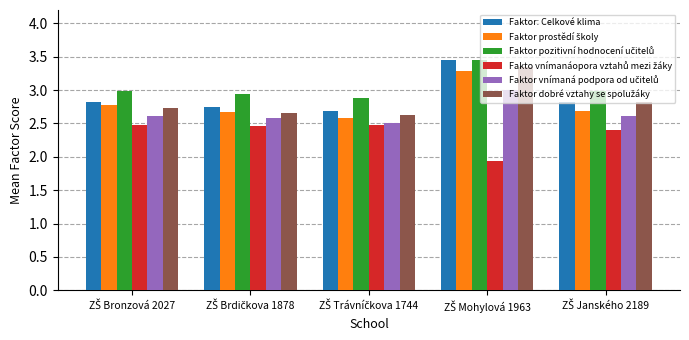

What is the maximum value shown in the chart?

3.5